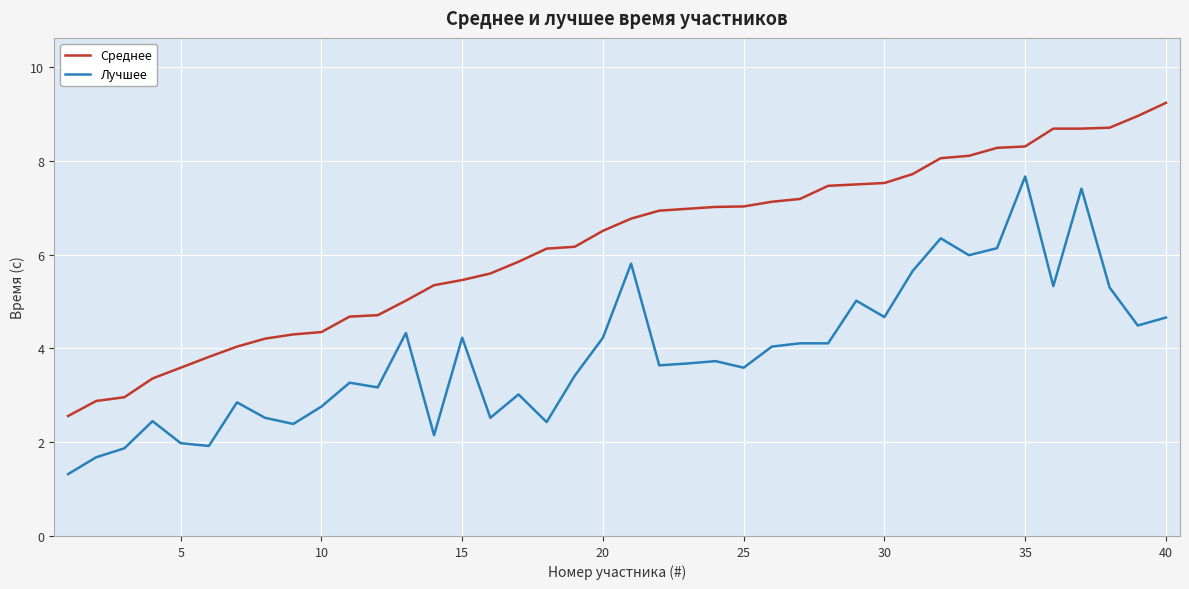

True or false: Среднее and Лучшее cross at least once.

False